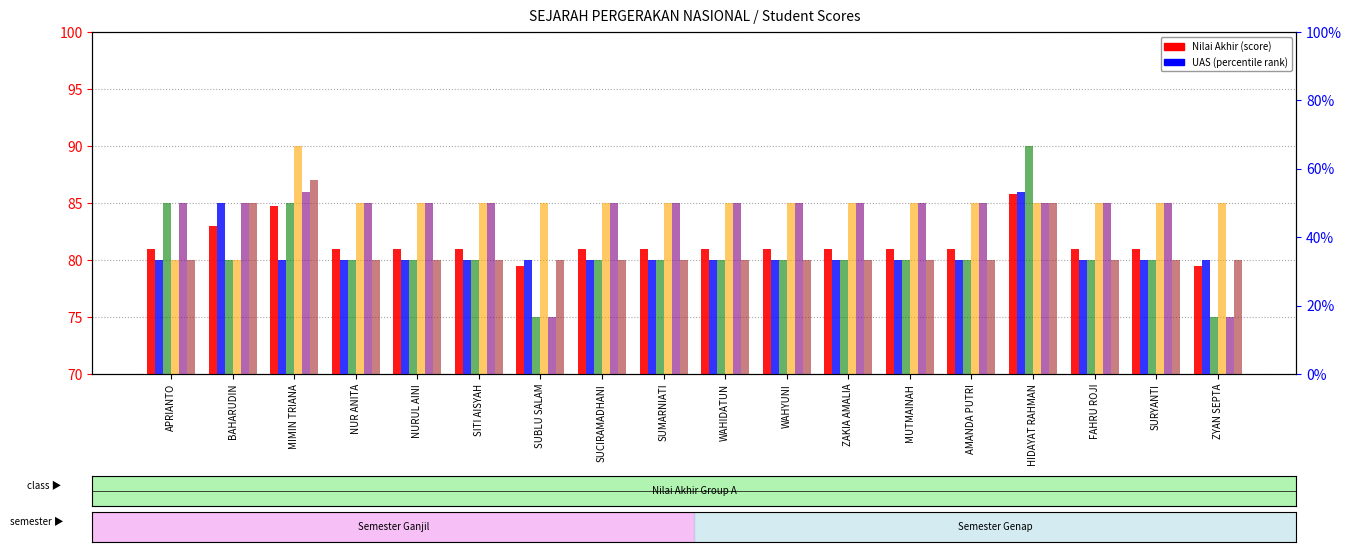

How many bars are there in total?

108